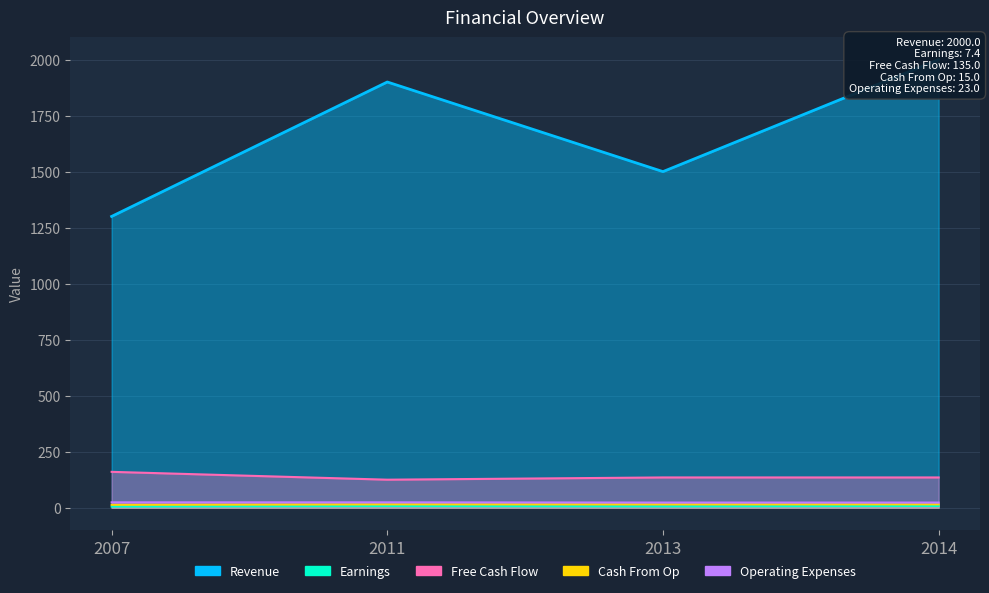

How many lines are shown in the chart?

5